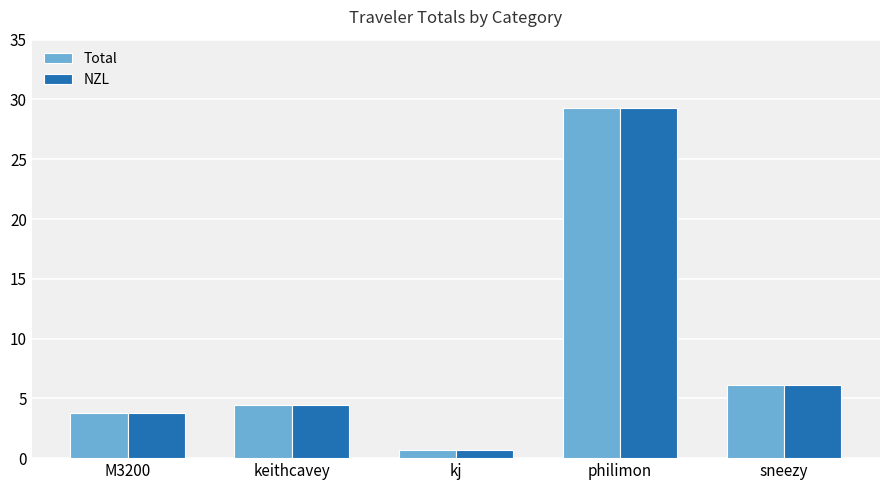

Which label corresponds to the smallest value in the chart?

kj